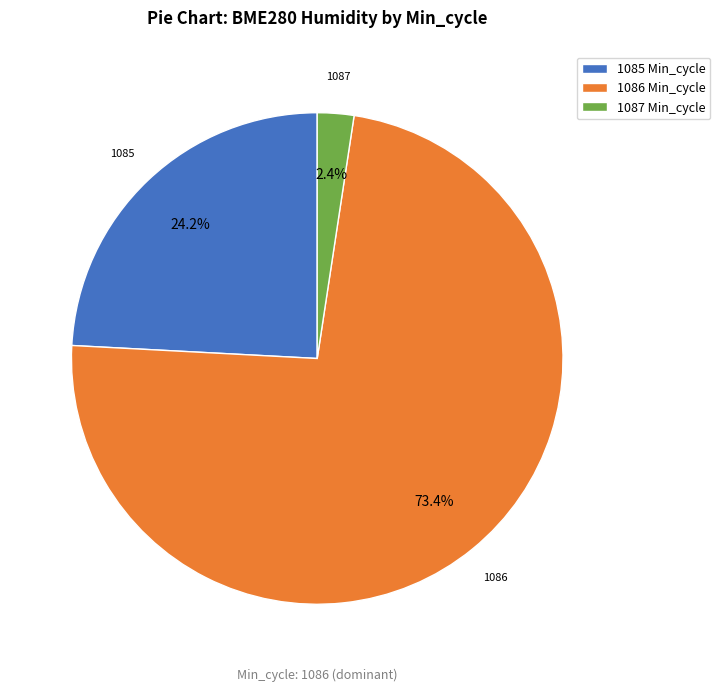

How many segments does this pie chart have?

3